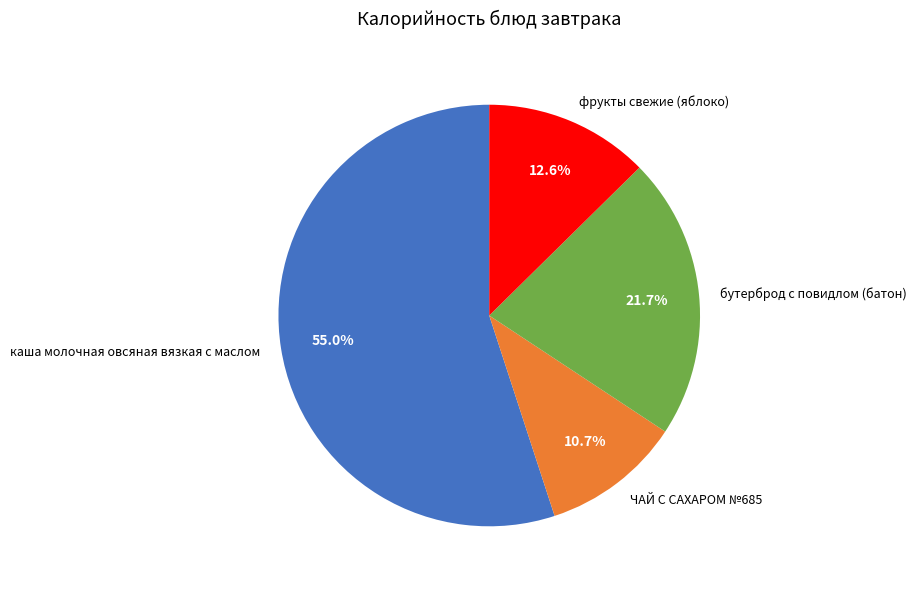

How many segments does this pie chart have?

4